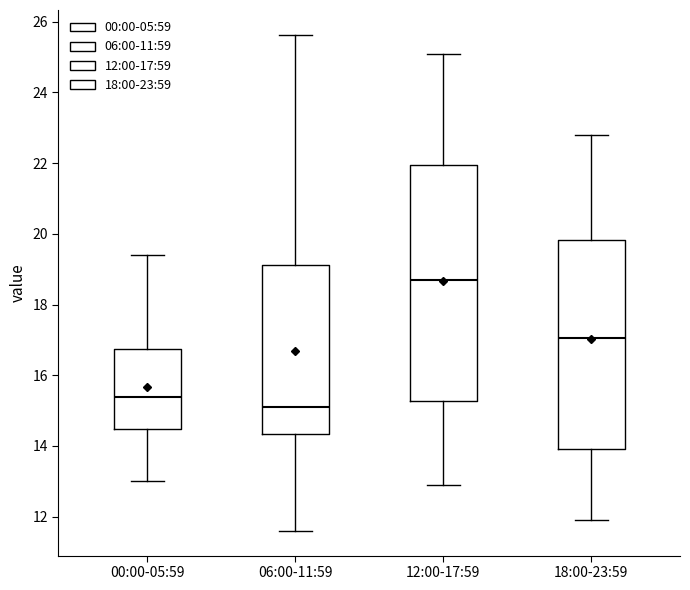

Reading left to right, read every box against the y-axis: the position of its median line, the range the box covers, and the ends of its whiskers. The values are not printed on the chart, so give them approximately, as read against the axis.

00:00-05:59: median 15.4, box 14.4 to 16.8, whiskers 13.0 to 19.4
06:00-11:59: median 15.2, box 14.4 to 19.2, whiskers 11.6 to 25.6
12:00-17:59: median 18.8, box 15.2 to 22.0, whiskers 13.0 to 25.2
18:00-23:59: median 17.0, box 14.0 to 19.8, whiskers 12.0 to 22.8